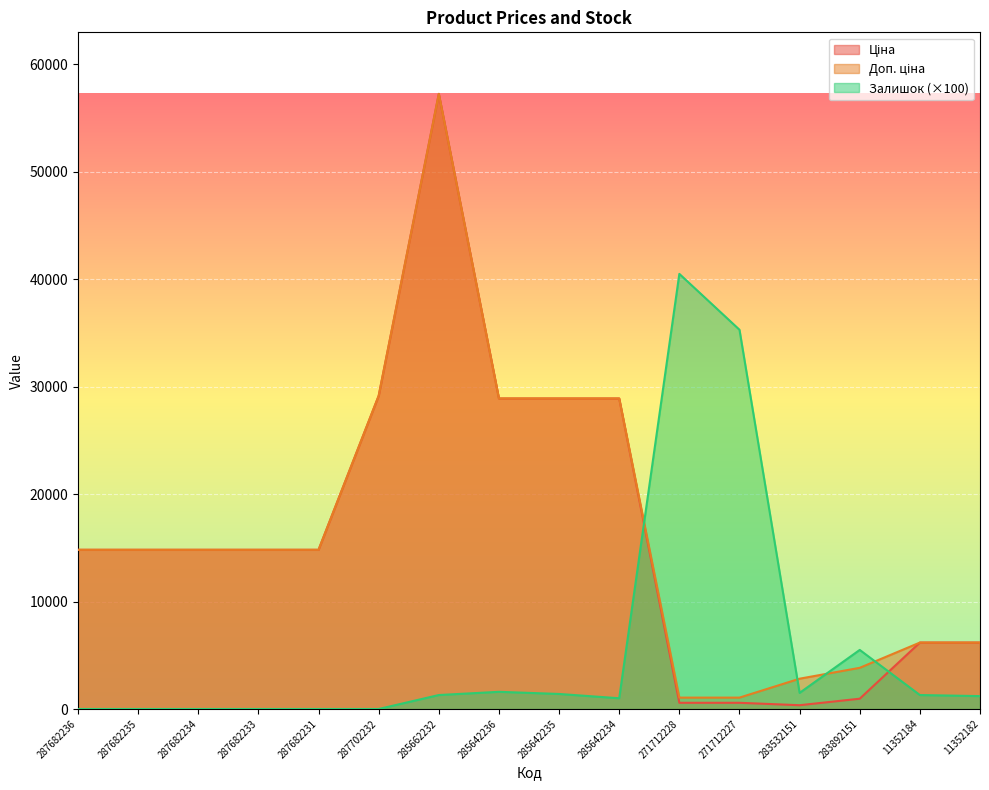

How many data points does each series have?

16